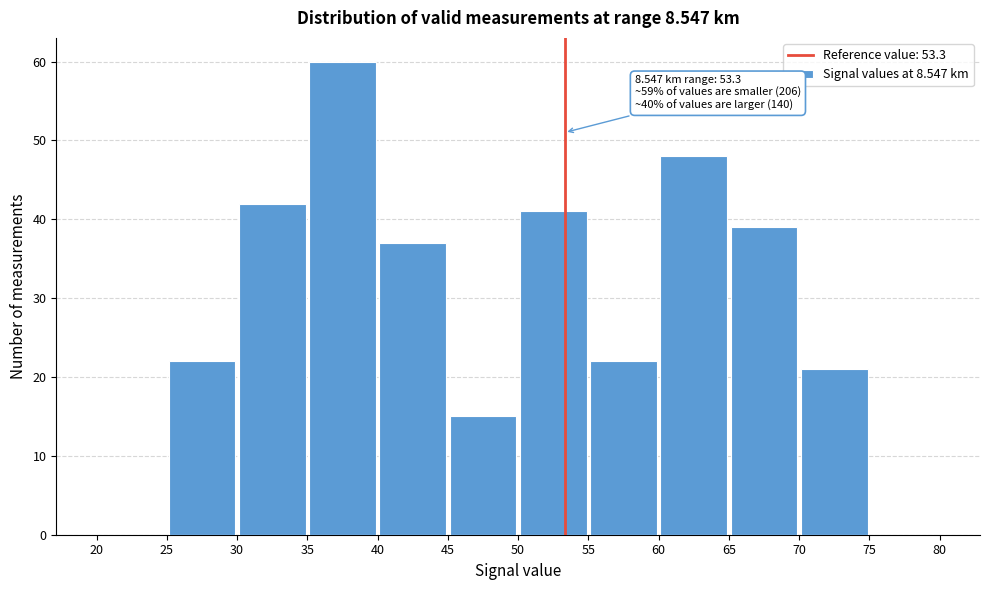

Which range on the x-axis has the tallest bar?

35 to 40